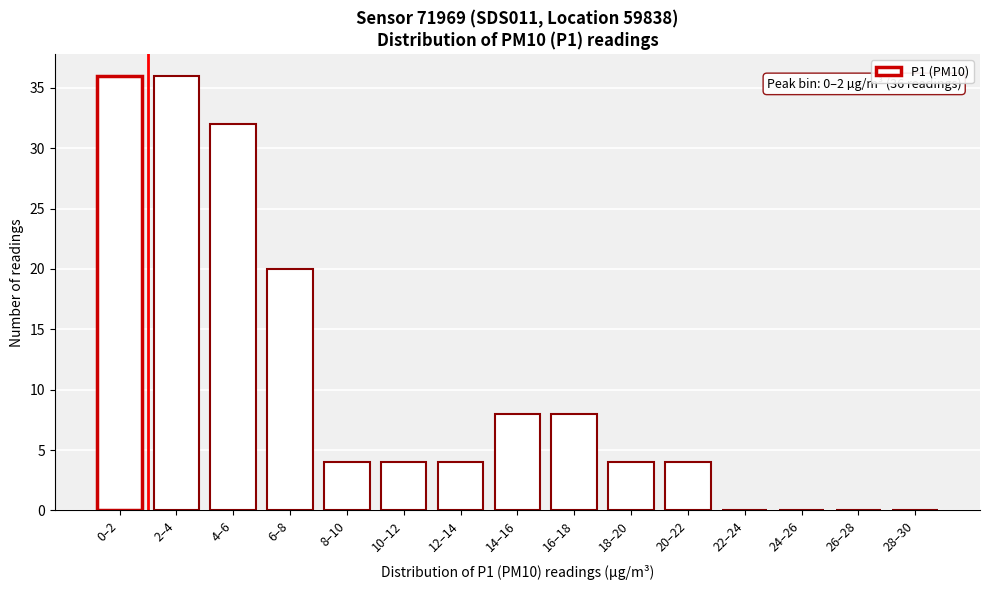

Reading right to left, list all the values displayed in this chart.

28–30=0	26–28=0	24–26=0	22–24=0	20–22=4	18–20=4	16–18=8	14–16=8	12–14=4	10–12=4	8–10=4	6–8=20	4–6=32	2–4=36	0–2=36